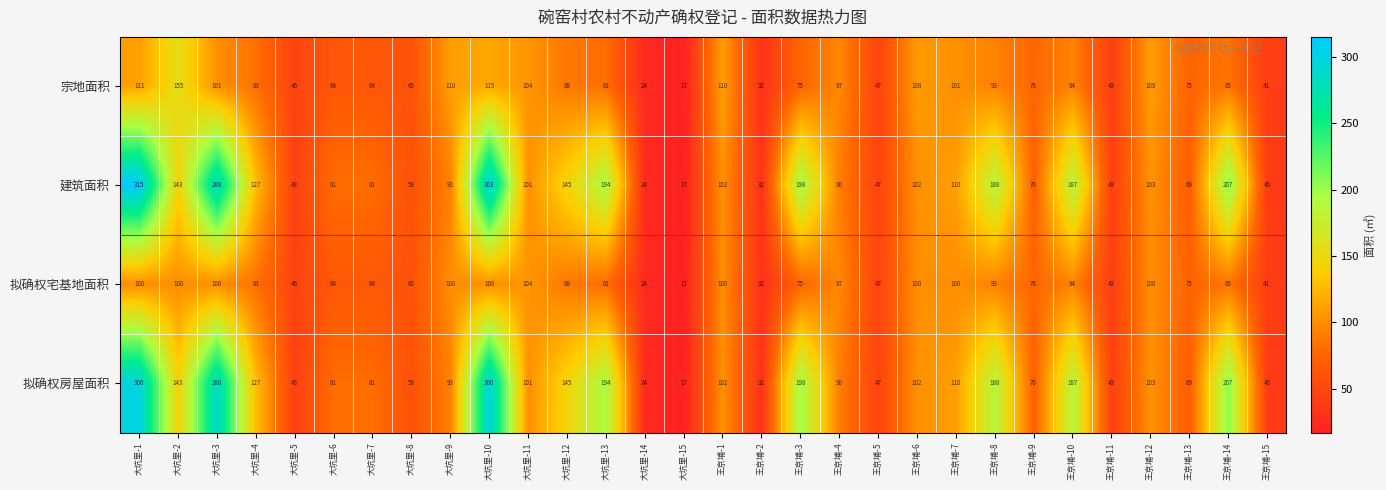

What is the difference between the highest and lowest values at 王京埔-6?

8